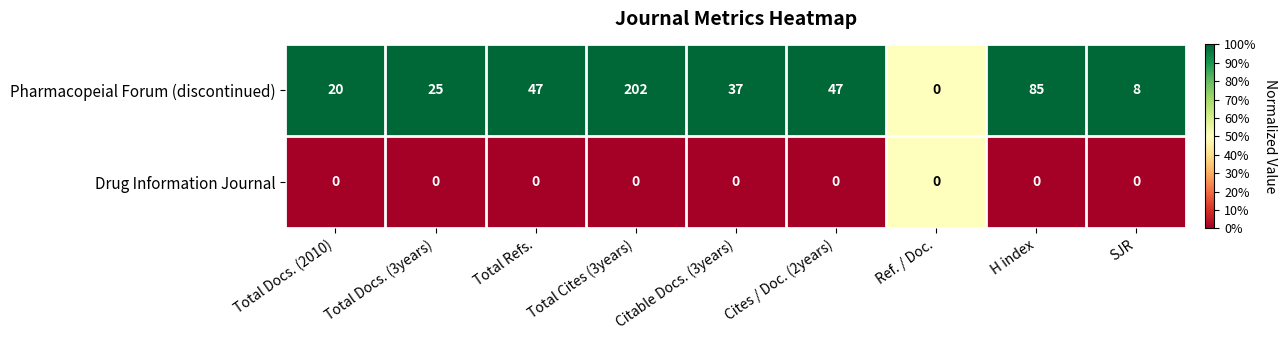

At which label does Pharmacopeial Forum (discontinued) first exceed 37?

Total Refs.